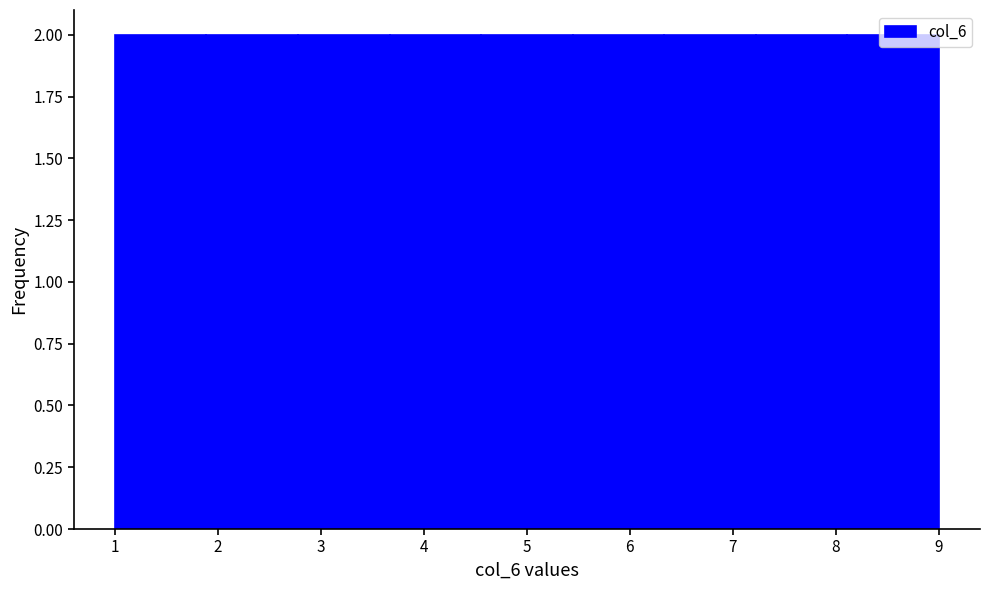

How tall is the bar that spans 7.2 to 8.1 on the x-axis? Neither the bar edges nor the heights are printed on the chart, so give them approximately, as read against the axes.

2